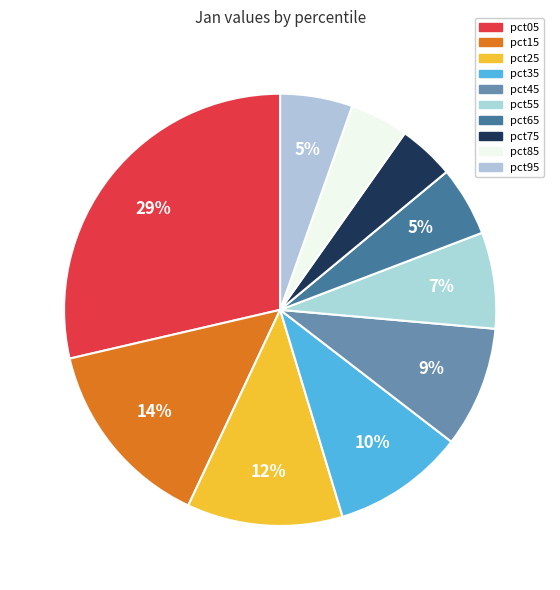

To the nearest percent, what percentage of the pie is pct95?

5%